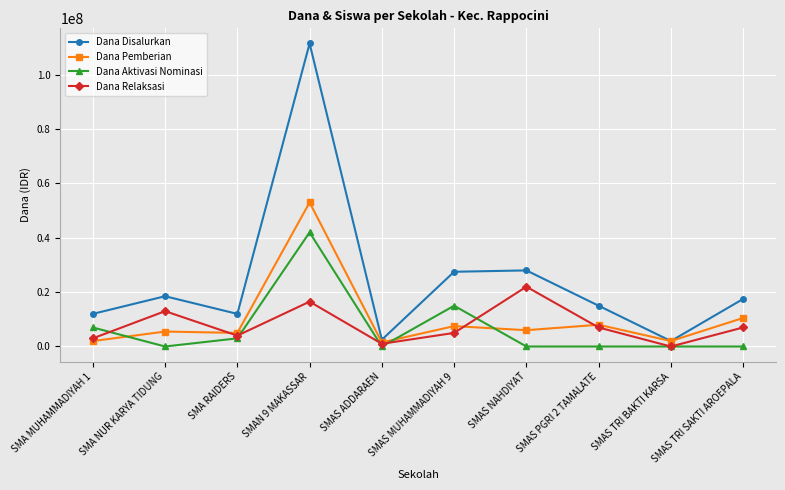

What is the difference between the highest and lowest values at SMA NUR KARYA TIDUNG?

18500000